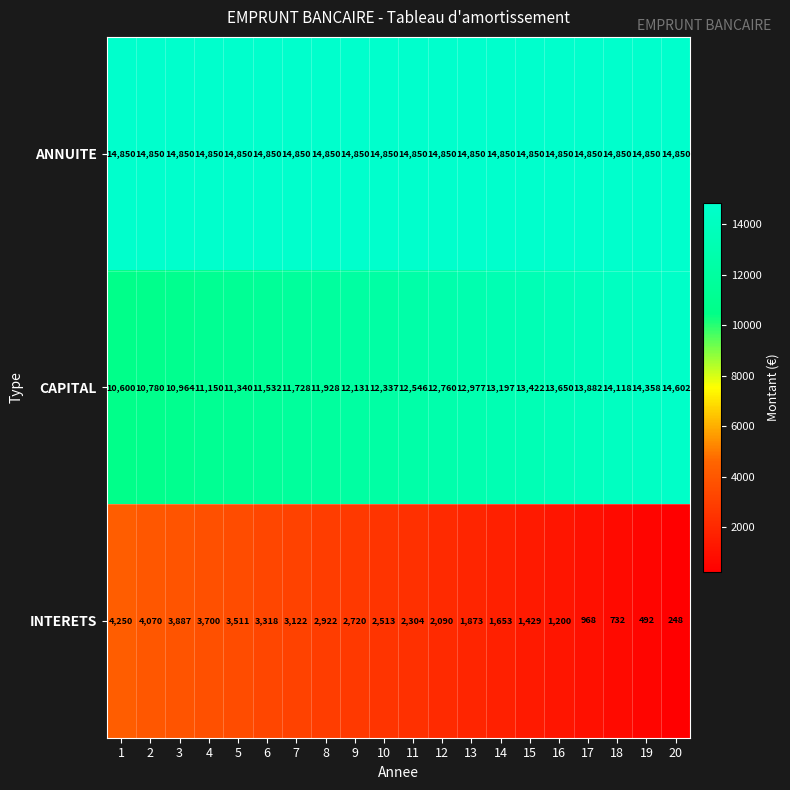

The ANNUITE series shows 14850 at 10. True or false?

True